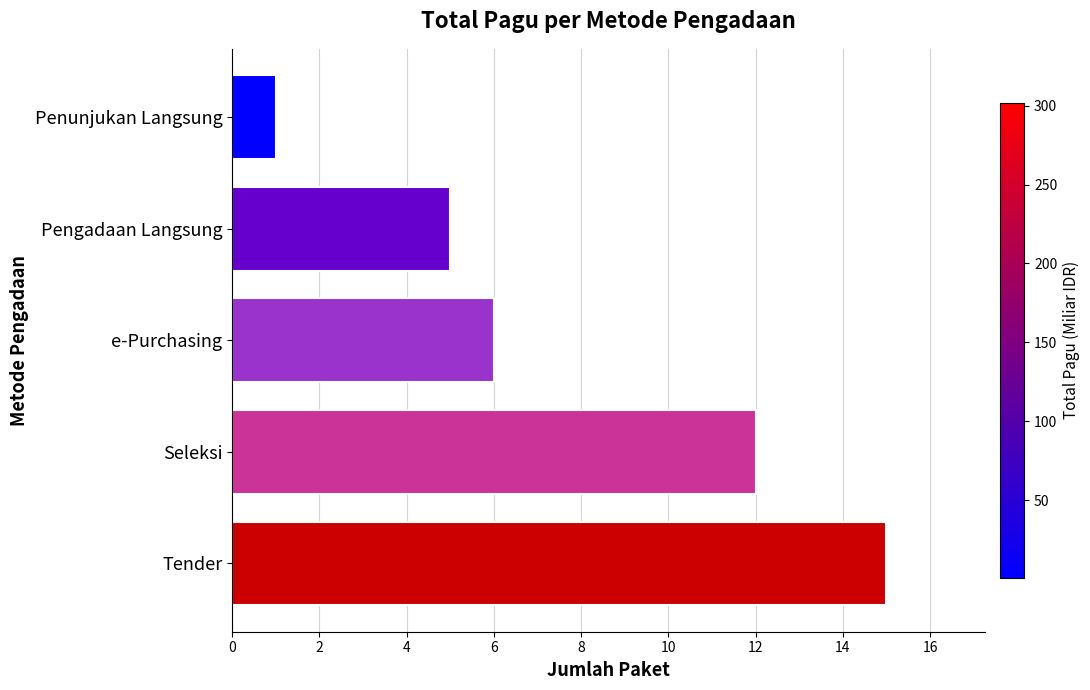

Reading bottom to top, transcribe all the data shown in this chart.

Tender=15	Seleksi=12	e-Purchasing=6	Pengadaan Langsung=5	Penunjukan Langsung=1